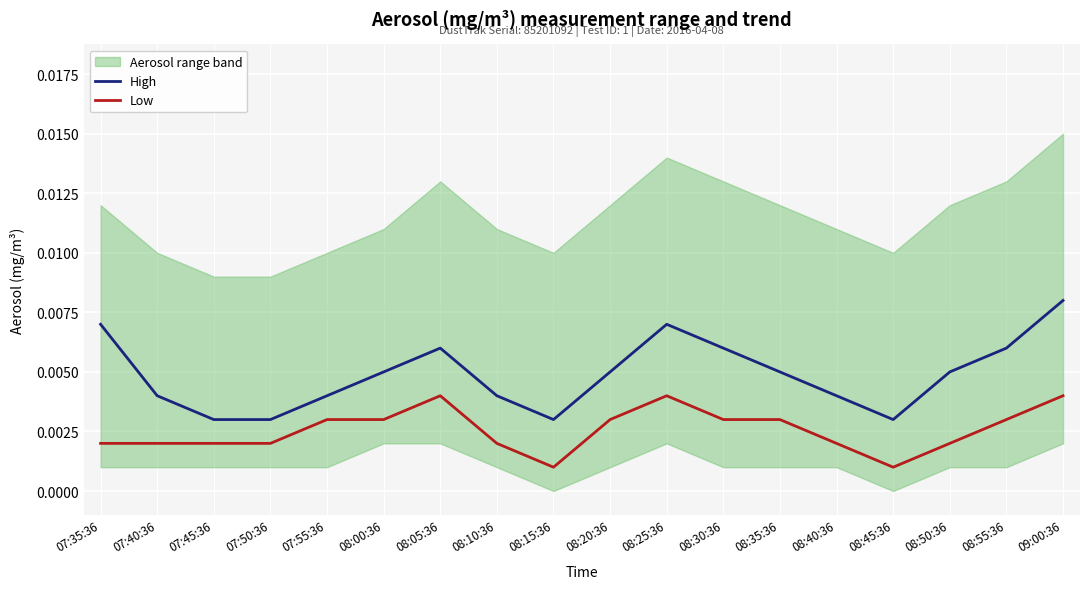

List the series in order of their peak value, lowest first.

Low, High